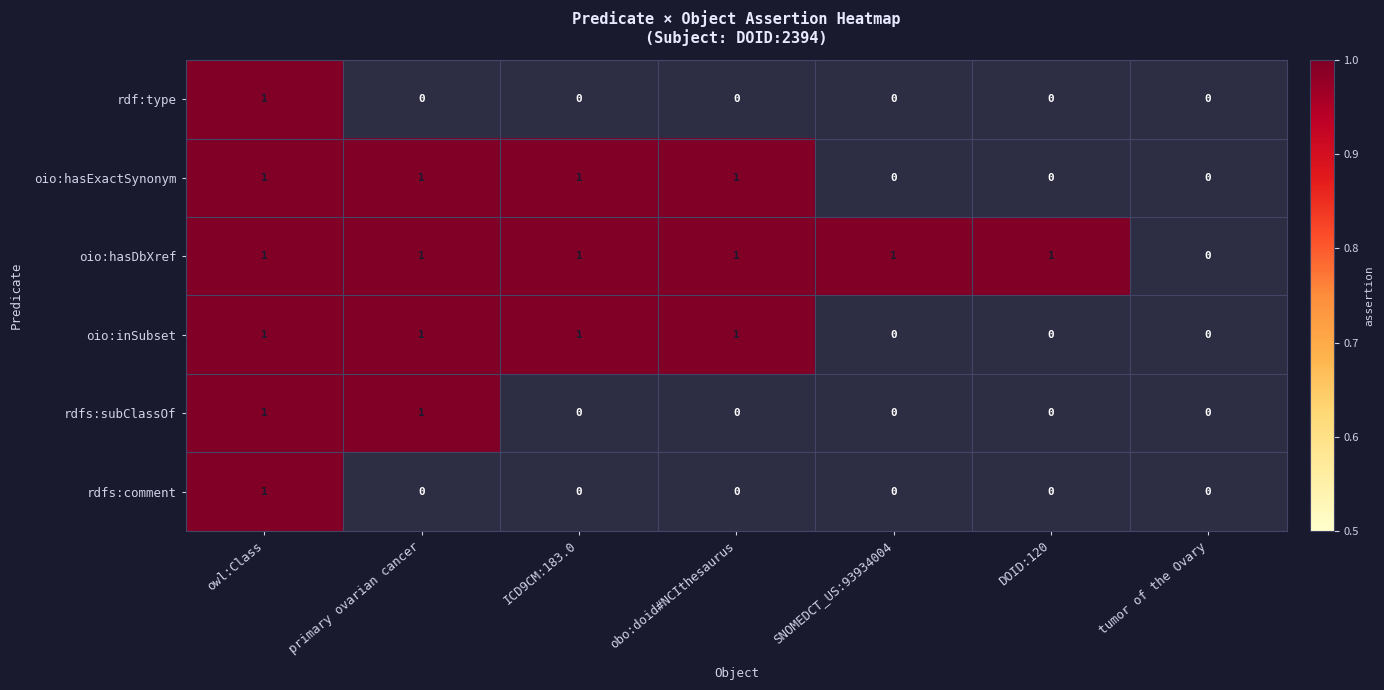

Which series has the largest total across all categories?

oio:hasDbXref